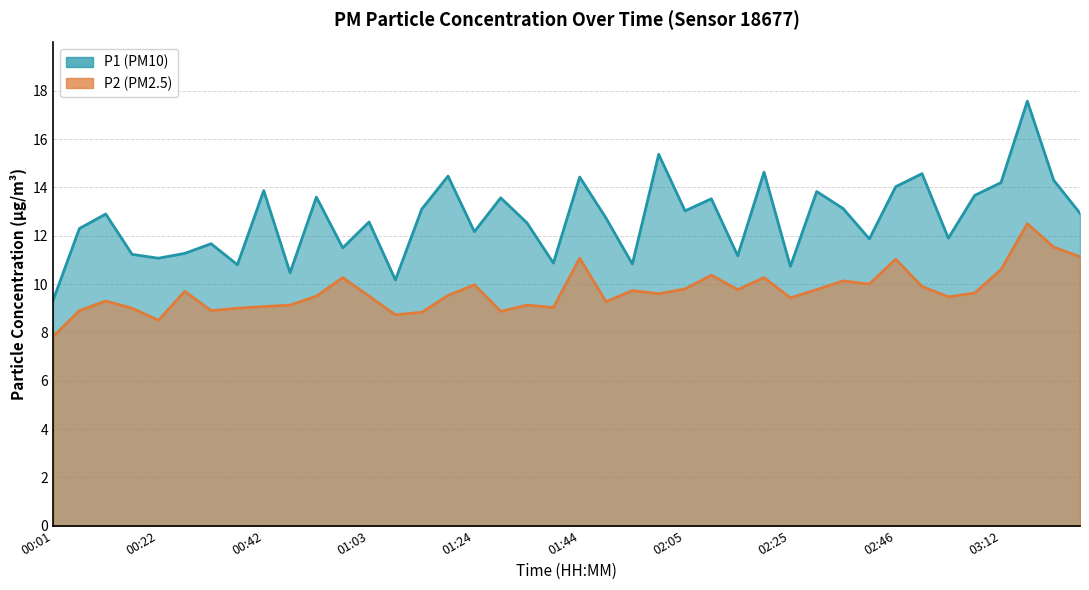

Rank the series by their average value, from lowest to highest.

P2, P1